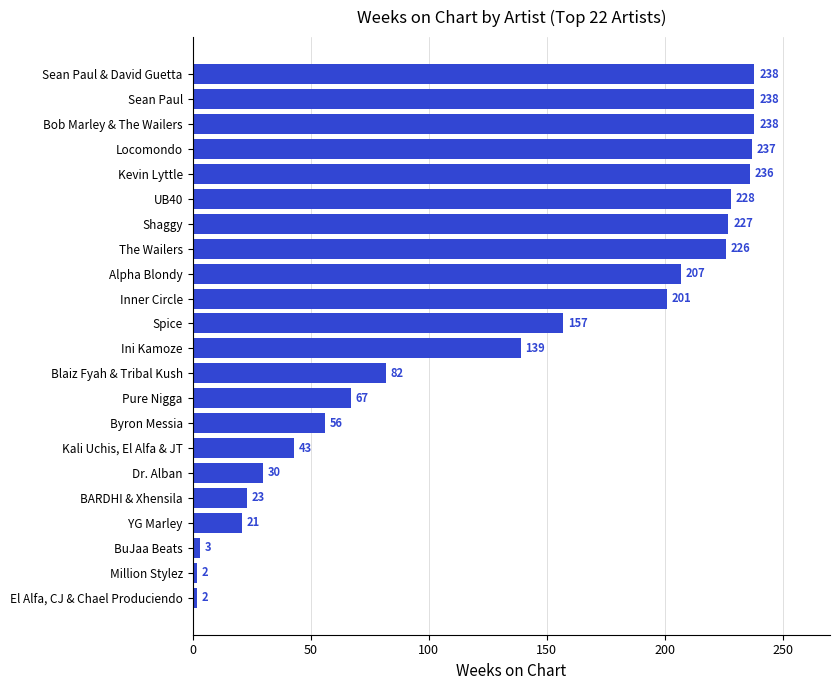

True or false: the data shows 307 at UB40.

False